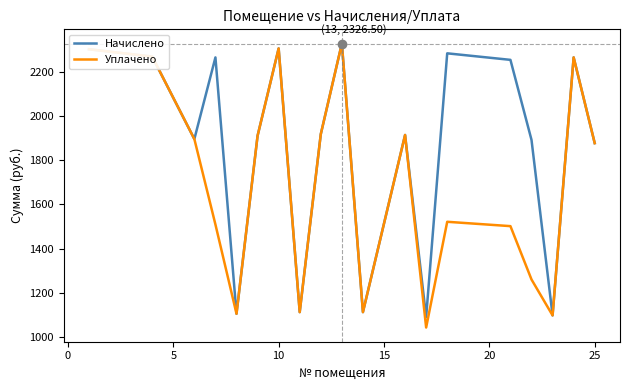

What is the difference between the maximum and minimum values in the Уплачено series?

1282.5